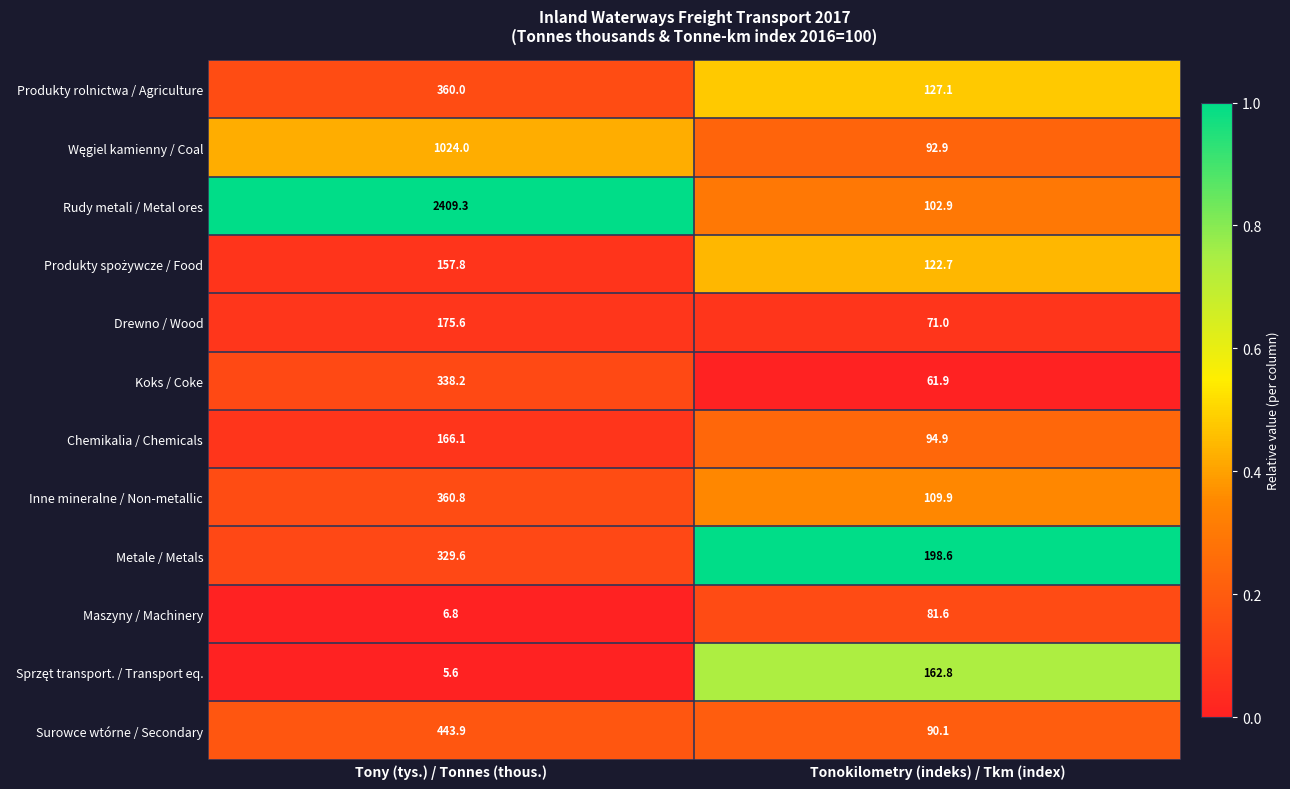

What is the sum of the Produkty rolnictwa / Agriculture values at Tony (tys.) / Tonnes (thous.) and Tonokilometry (indeks) / Tkm (index)?

487.1